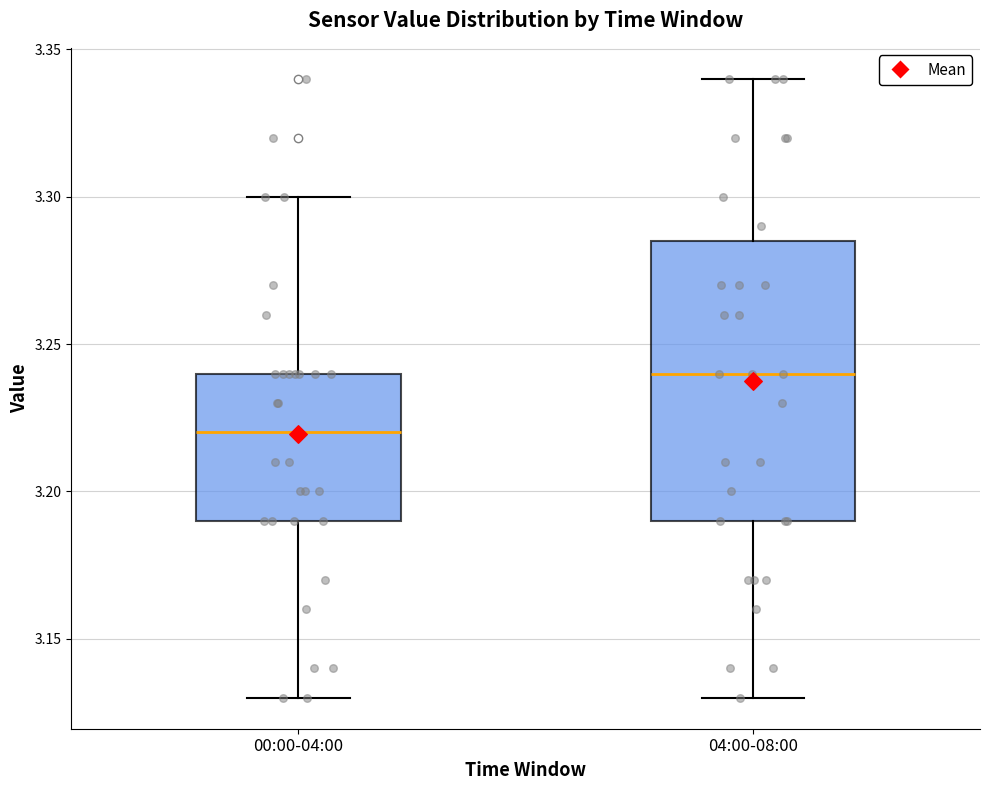

Which box is the tallest, from its lower edge to its upper edge?

04:00-08:00